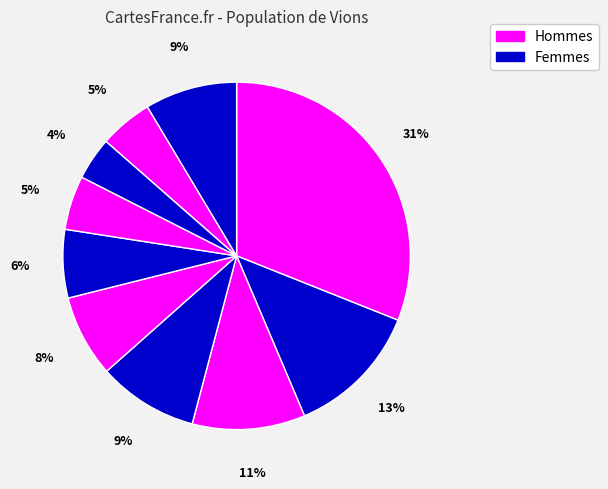

How many slices are in this pie chart?

10